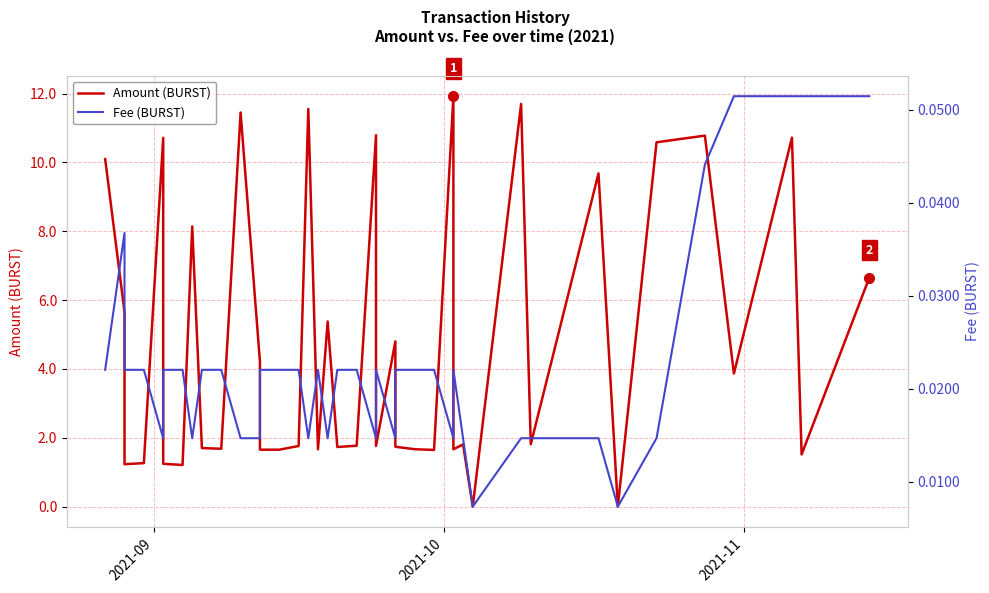

Is the value of Amount (BURST) at 33 greater than the value of Fee (BURST) at 33?

No